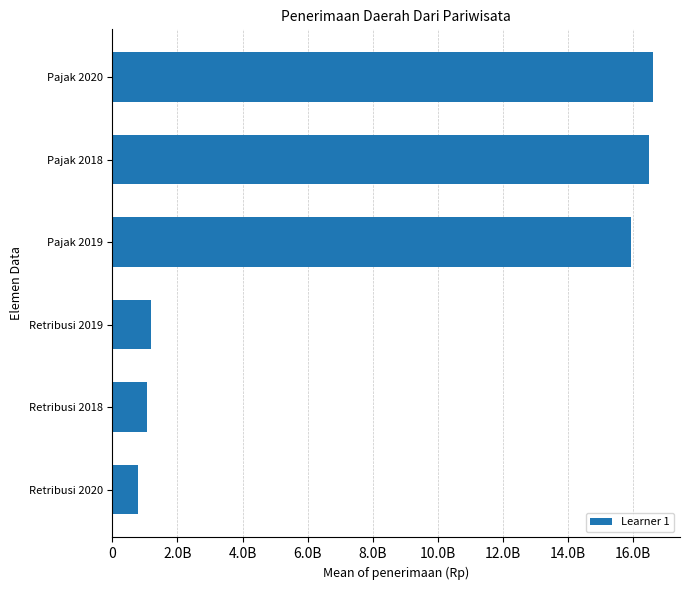

Which category has the lowest value across all series?

Retribusi 2020